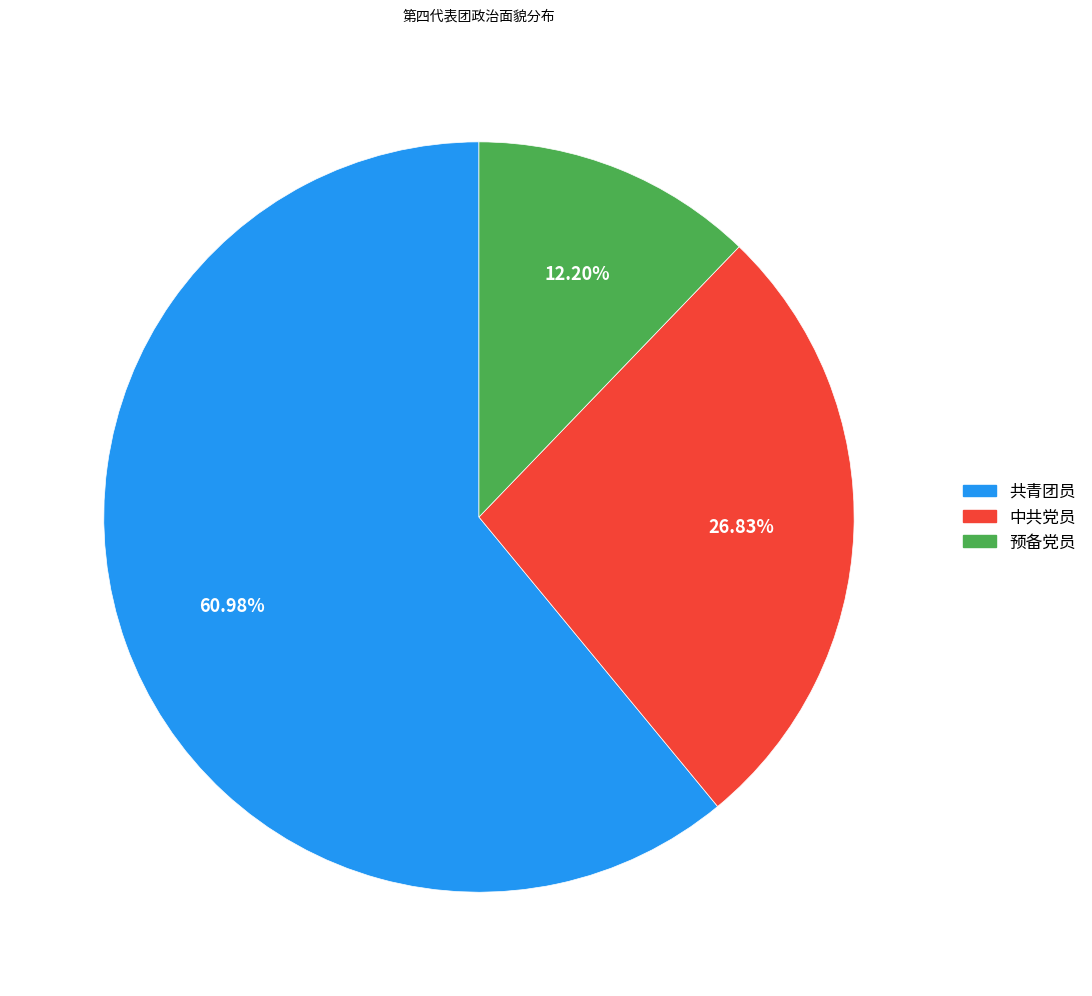

Is there any slice that represents more than half of the pie?

Yes